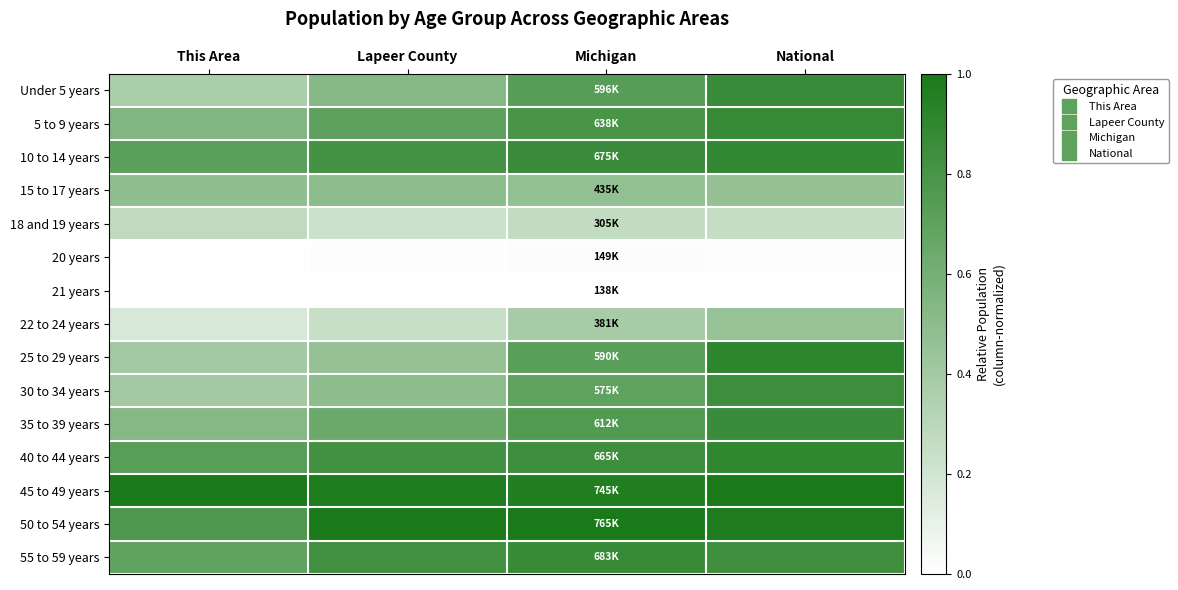

Rank the series at Michigan from lowest to highest value.

21 years, 20 years, 18 and 19 years, 22 to 24 years, 15 to 17 years, 30 to 34 years, 25 to 29 years, Under 5 years, 35 to 39 years, 5 to 9 years, 40 to 44 years, 10 to 14 years, 55 to 59 years, 45 to 49 years, 50 to 54 years